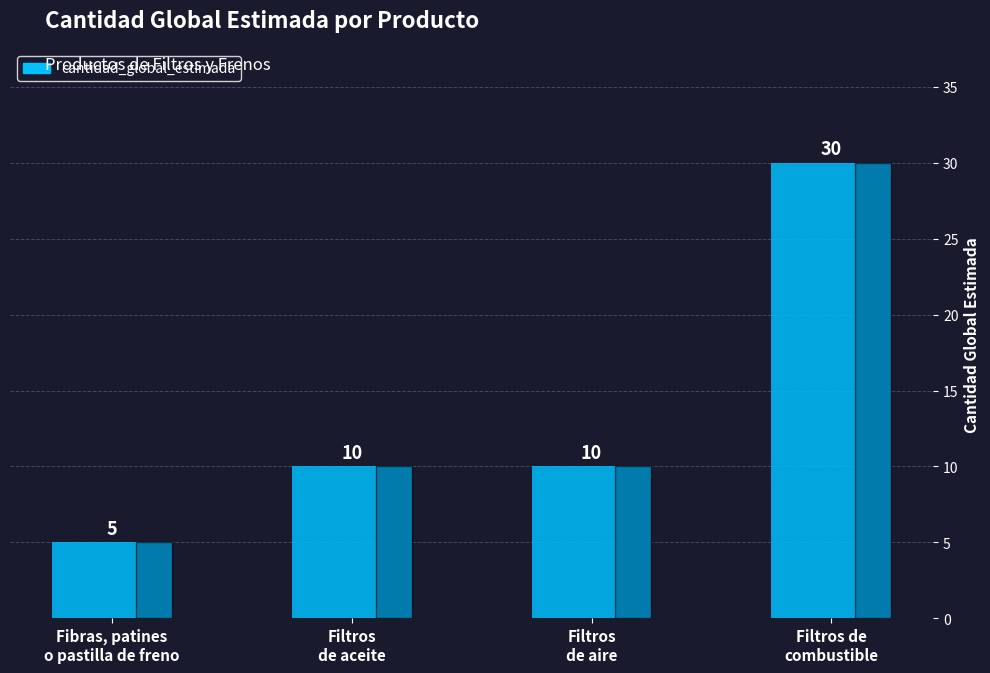

How many bars are there in total?

4